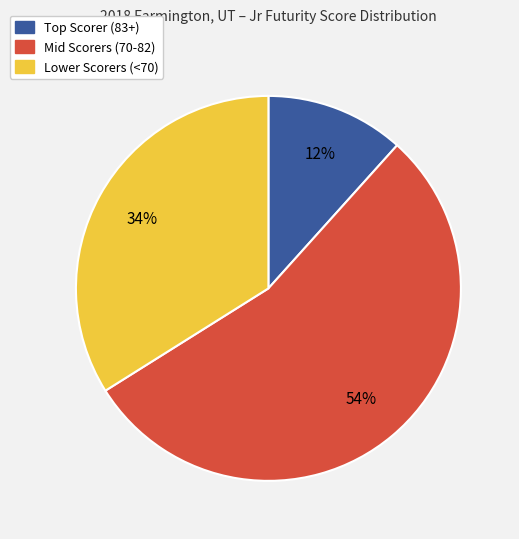

To the nearest percent, what is the average slice percentage?

33%